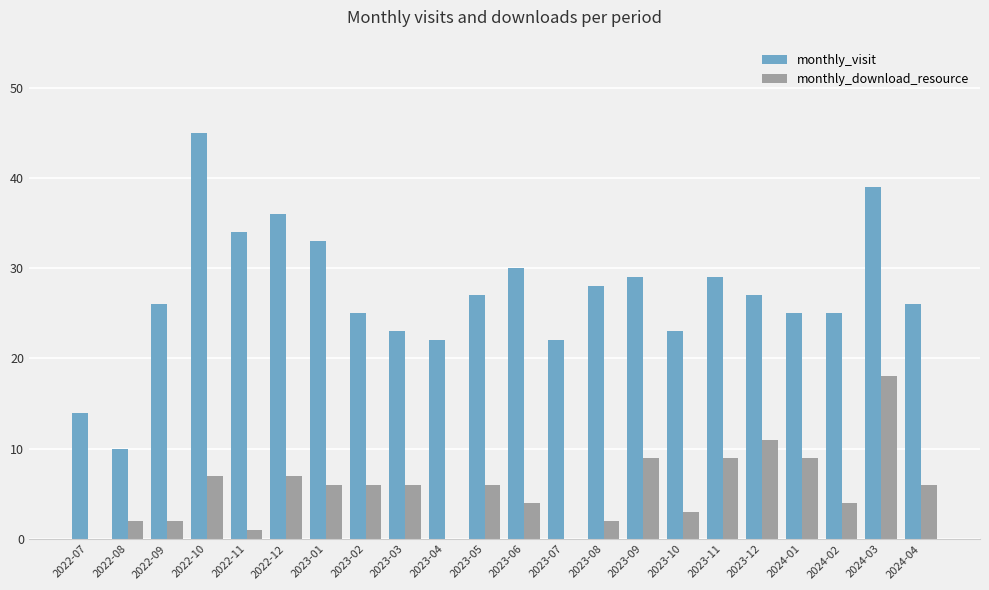

True or false: monthly_visit has a value of 60 at 2022-10.

False